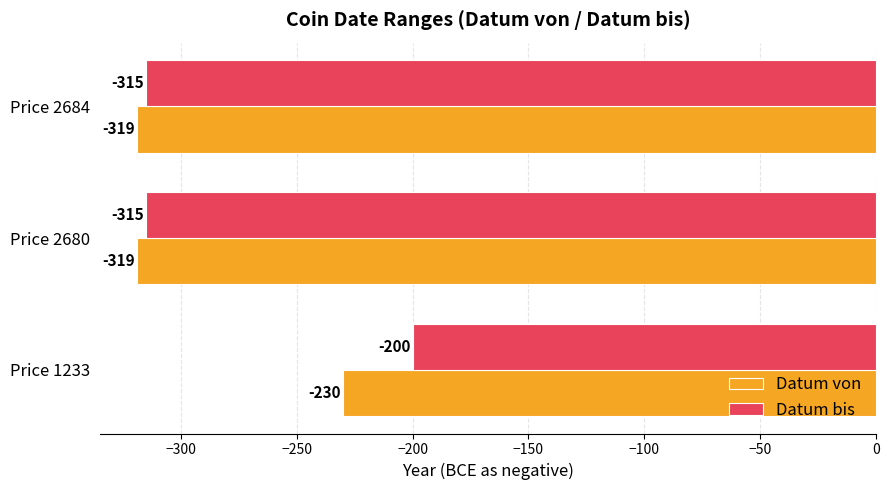

What are all the series names shown in the legend?

Datum von, Datum bis